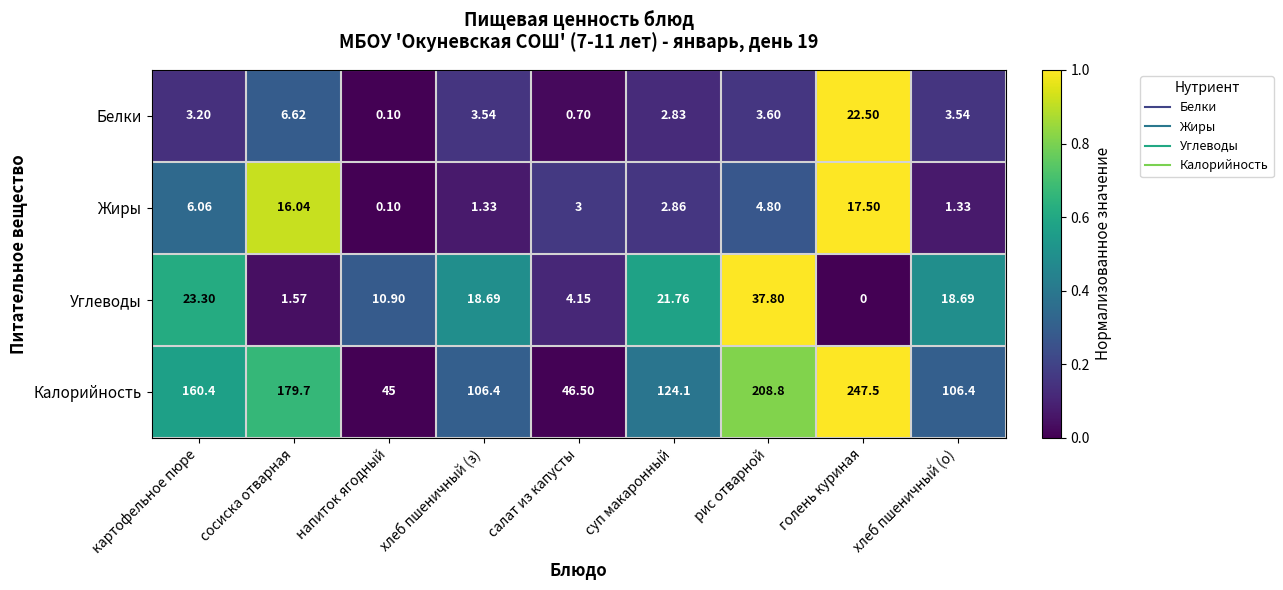

What is the maximum value shown in the chart?

247.5